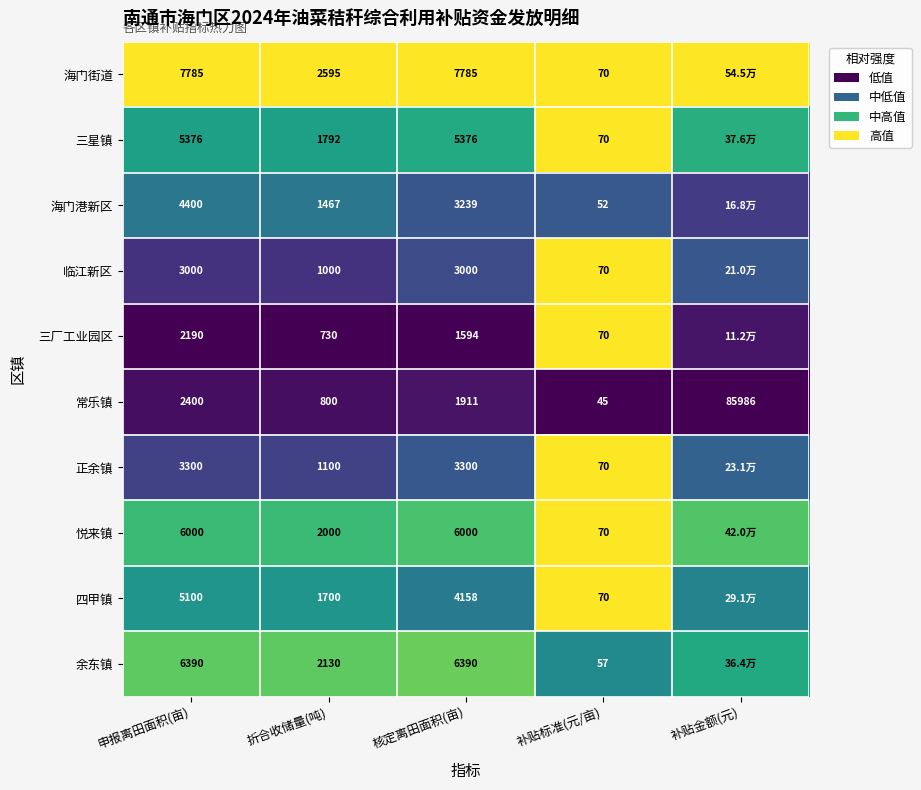

Is the value of 悦来镇 at 申报离田面积(亩) greater than the value of 临江新区 at 申报离田面积(亩)?

Yes